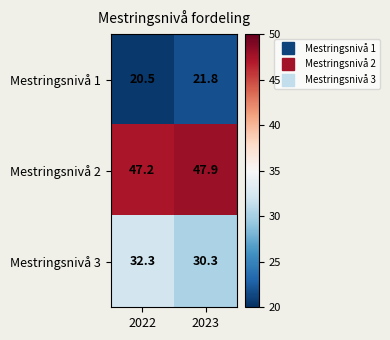

Which series has the largest range (max minus min)?

Mestringsnivå 3